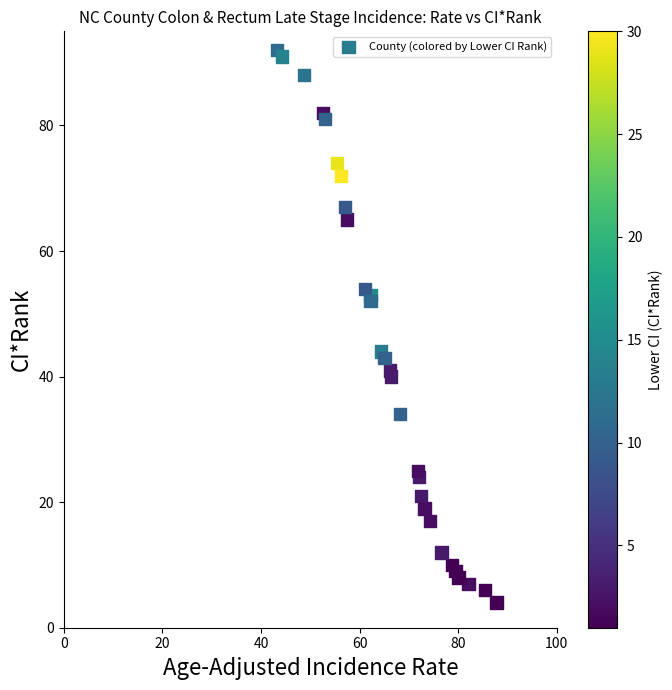

How many data points are displayed?

29